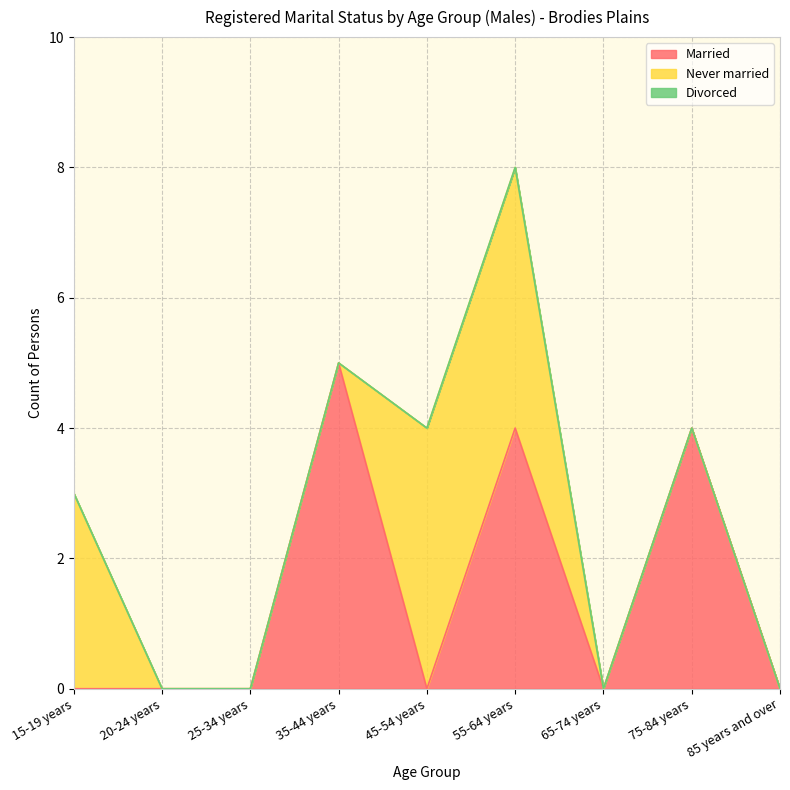

What is the total value across all series at 35-44 years?

5